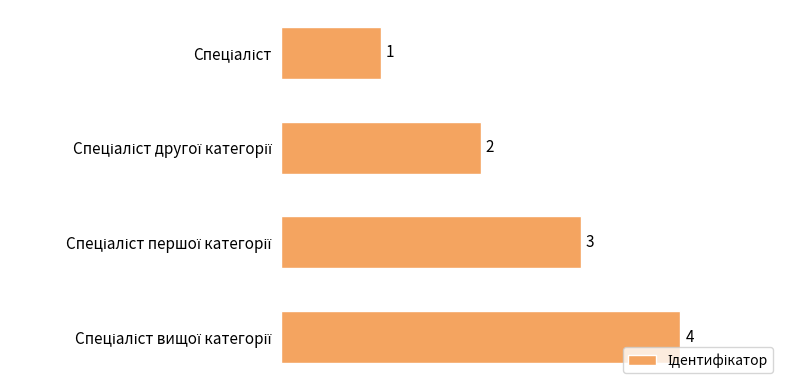

Does the chart contain stacked bars?

No